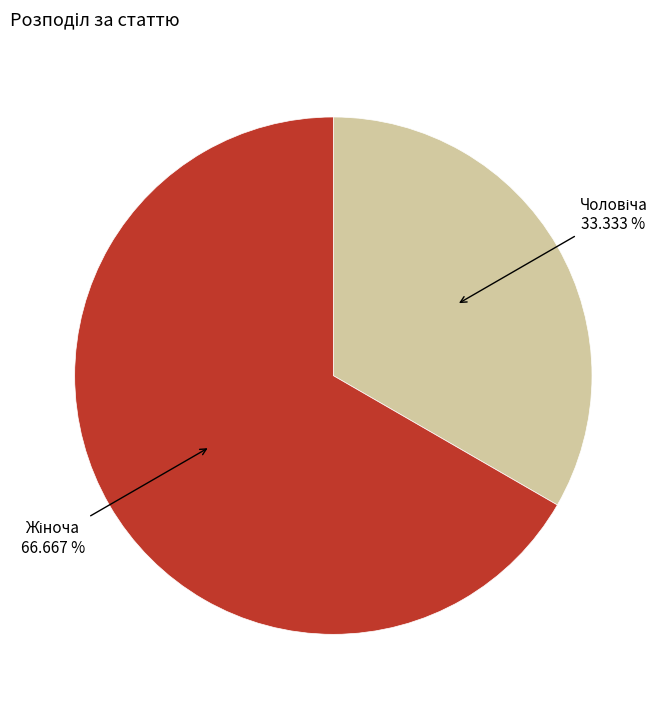

Does any single category account for the majority?

Yes